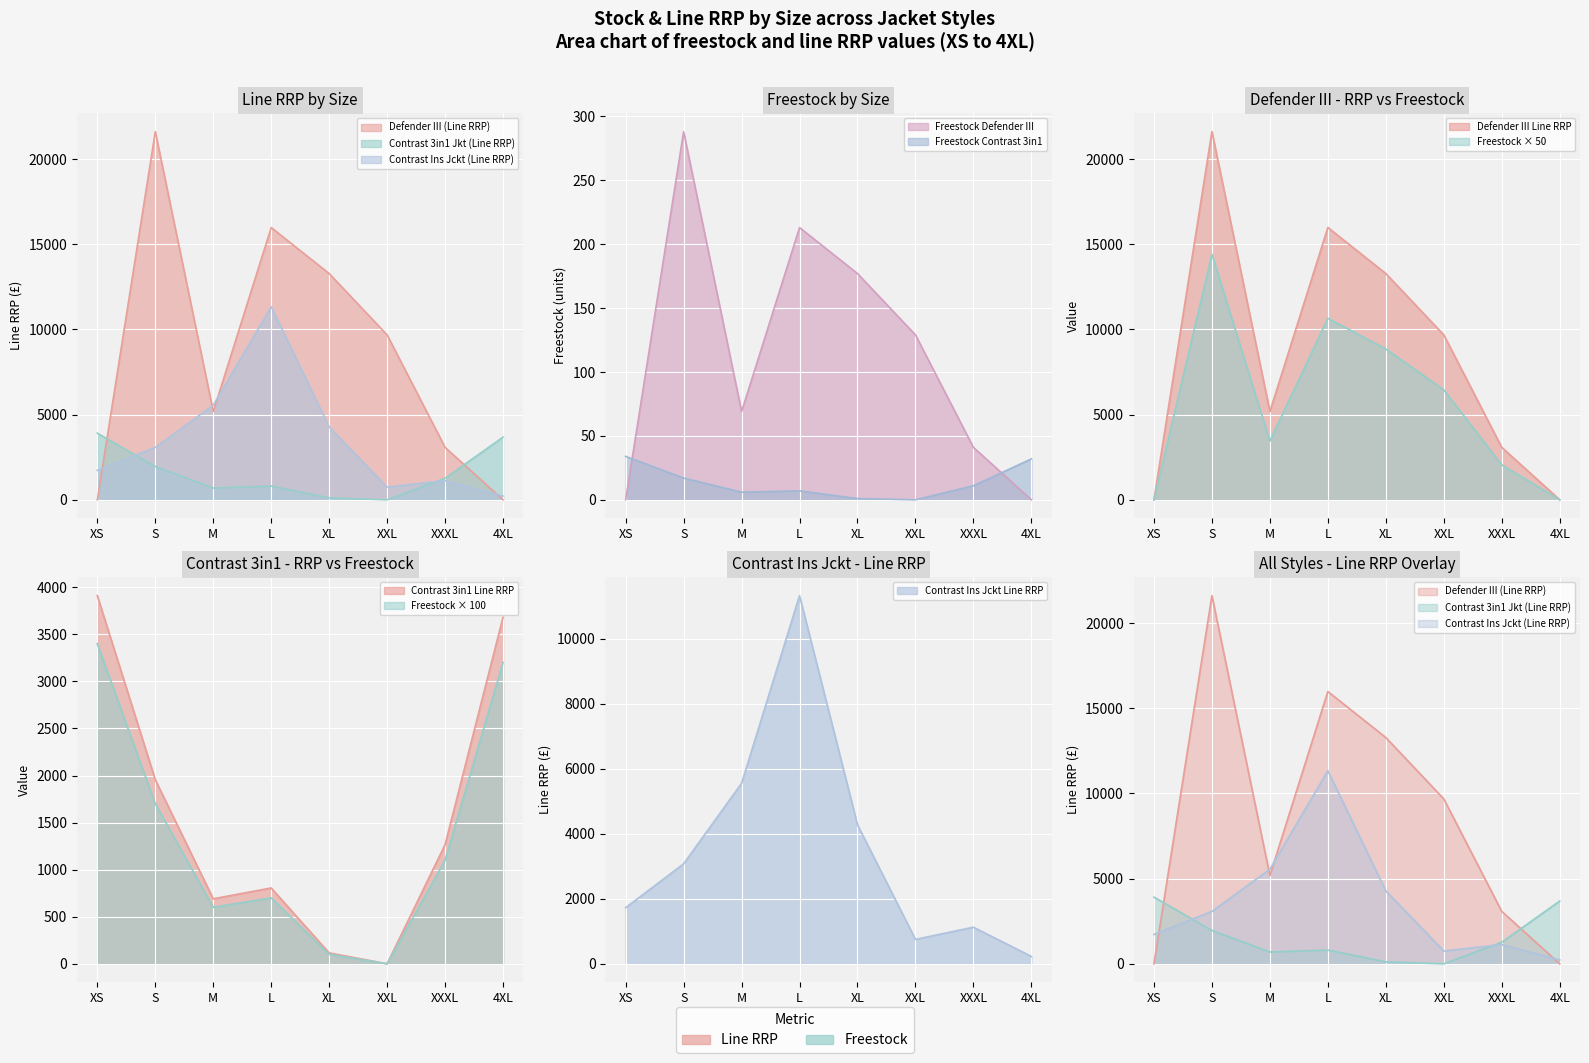

What is the difference between the maximum and second lowest values in the Contrast Ins Jckt (Line RRP) series?

10575